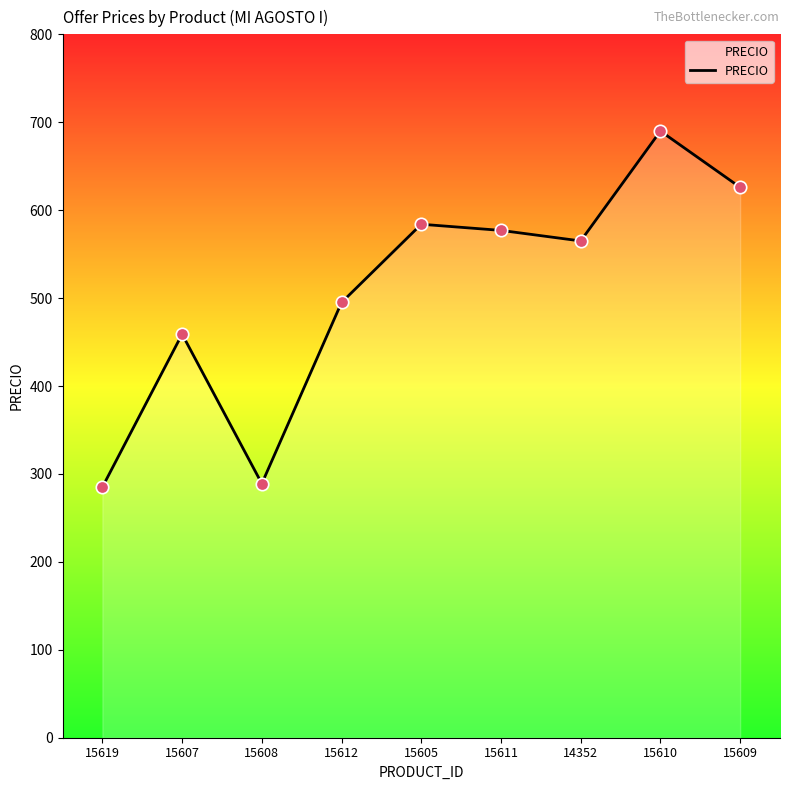

What is the change in value from 15608 to 15605?

+295